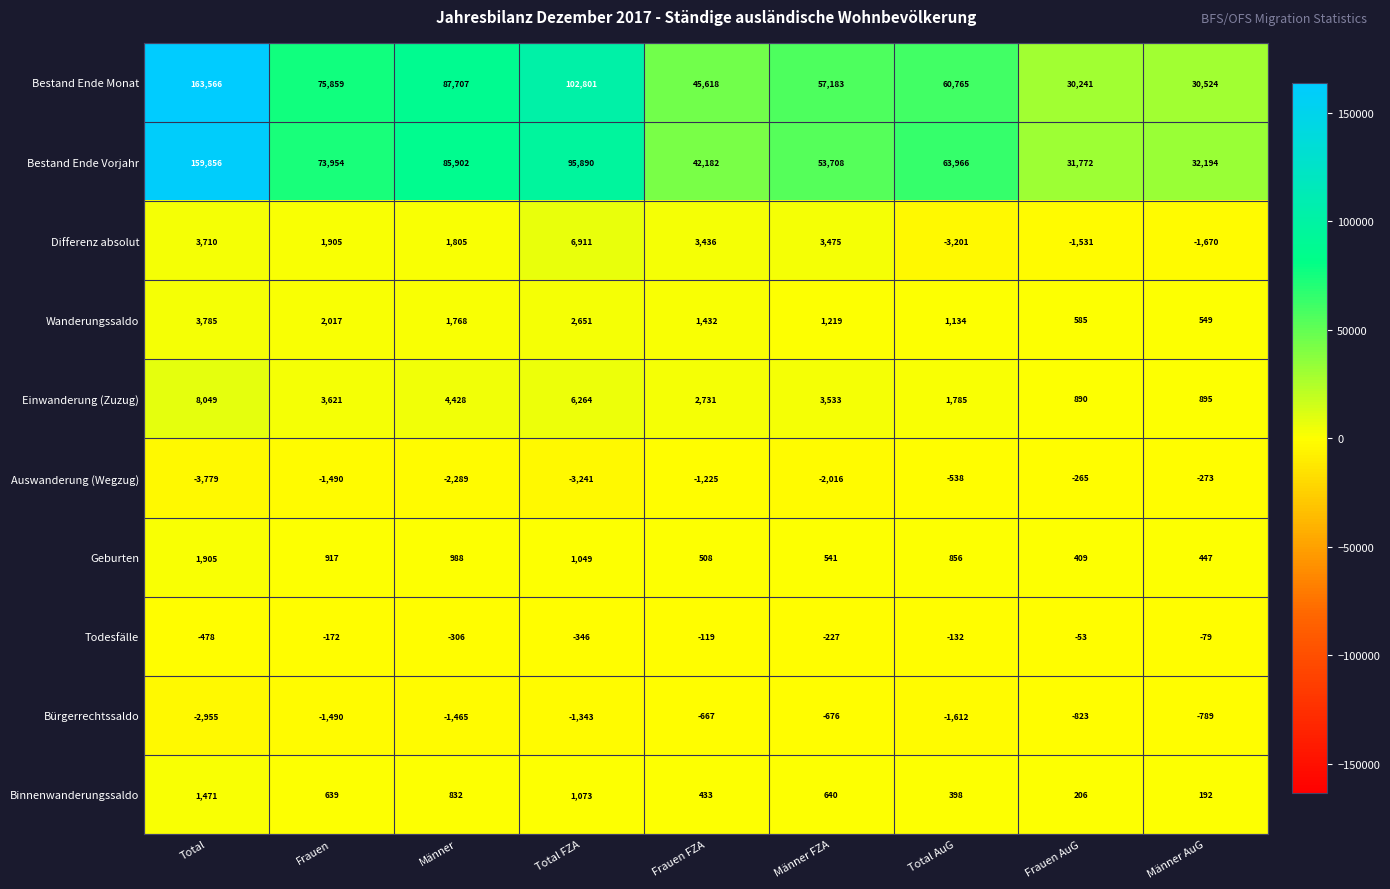

Which series changed the most between Frauen and Männer AuG?

Bestand Ende Monat